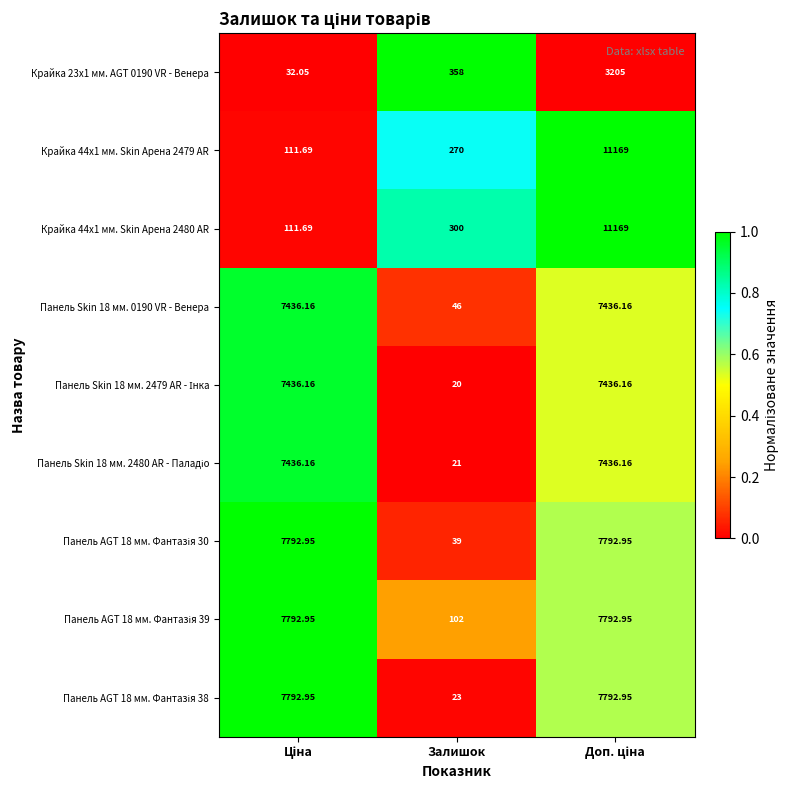

Where is Крайка 44x1 мм. Skin Арена 2479 AR nearest to the value 5640?

Залишок